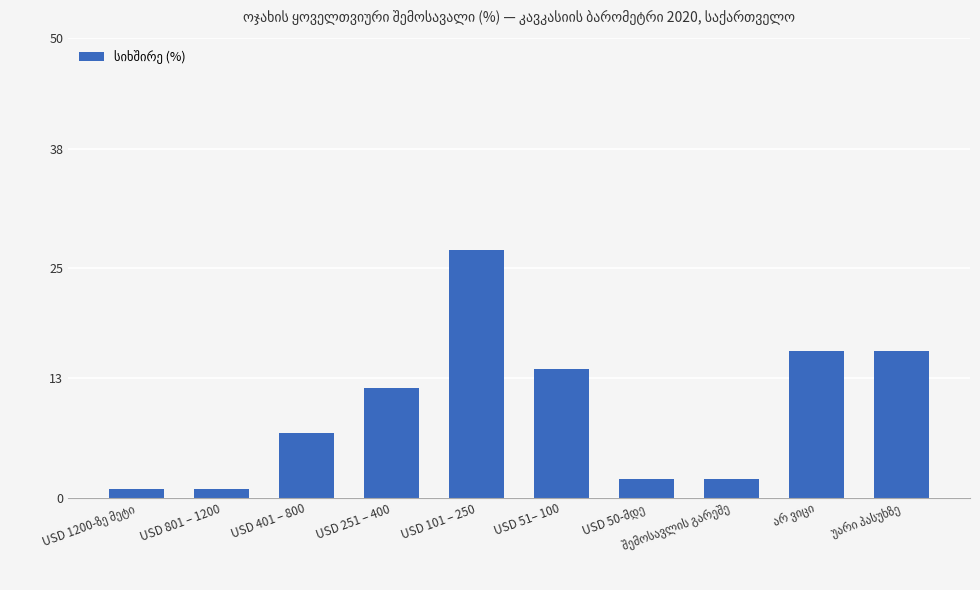

What is the difference between the second highest and minimum values?

15